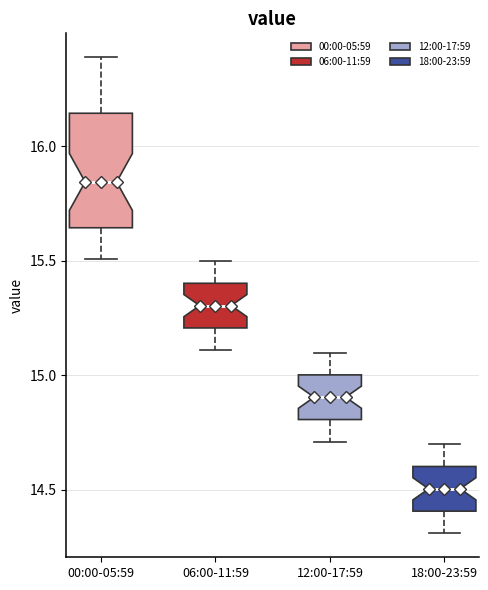

Reading left to right, transcribe this box plot: for each box, give where its median line is, the range the box spans, and where its two whiskers end, as read against the y-axis. The values are not printed on the chart, so give them approximately, as read against the axis.

00:00-05:59: median 15.85, box 15.65 to 16.15, whiskers 15.50 to 16.40
06:00-11:59: median 15.30, box 15.20 to 15.40, whiskers 15.10 to 15.50
12:00-17:59: median 14.90, box 14.80 to 15.00, whiskers 14.70 to 15.10
18:00-23:59: median 14.50, box 14.40 to 14.60, whiskers 14.30 to 14.70